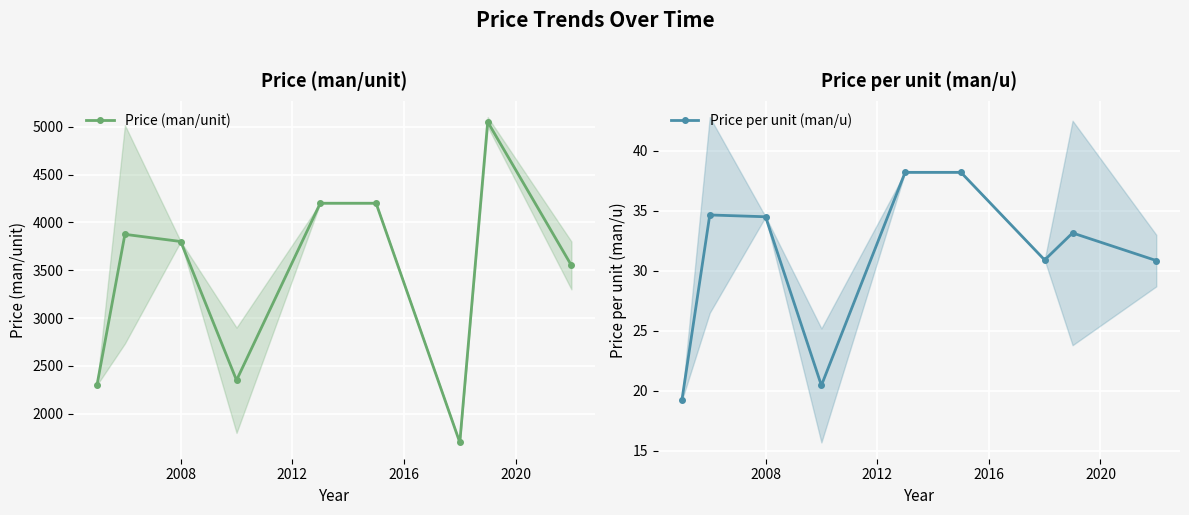

What is the lowest value of the Price (man/unit) series?

1700